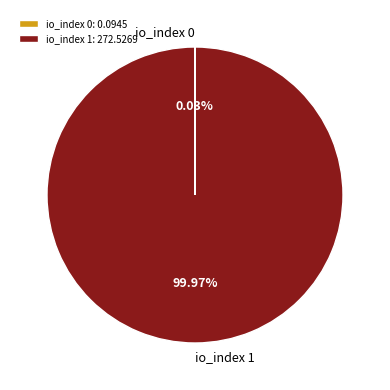

Does any single category account for the majority?

Yes